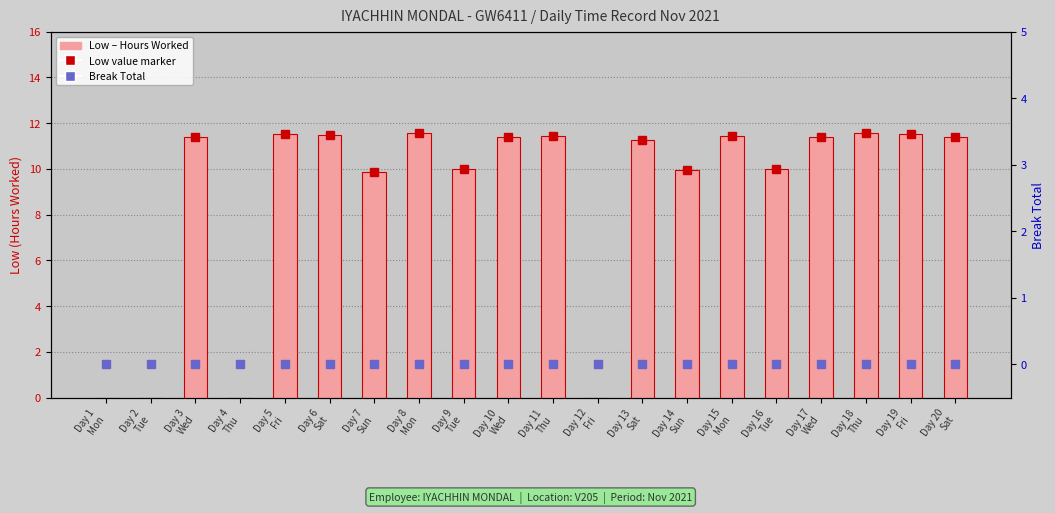

At which category is the sum across all series the highest?

Day 18
Thu